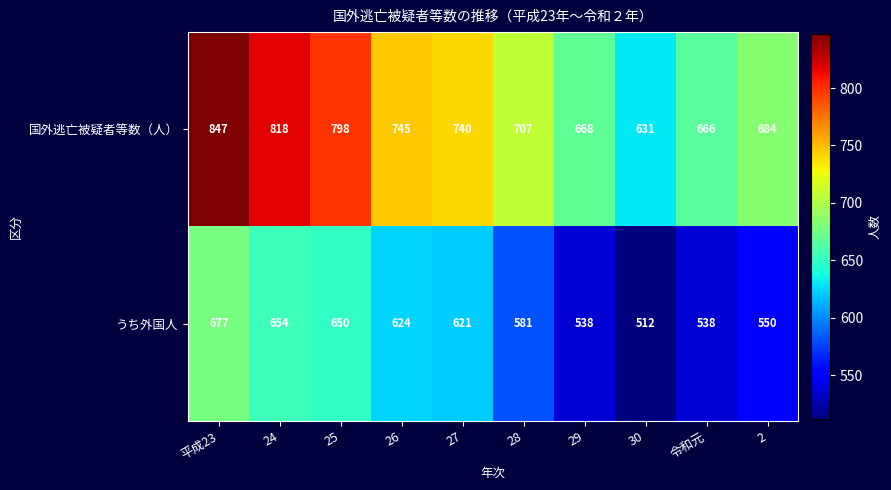

True or false: うち外国人 has a value of 621 at 27.

True